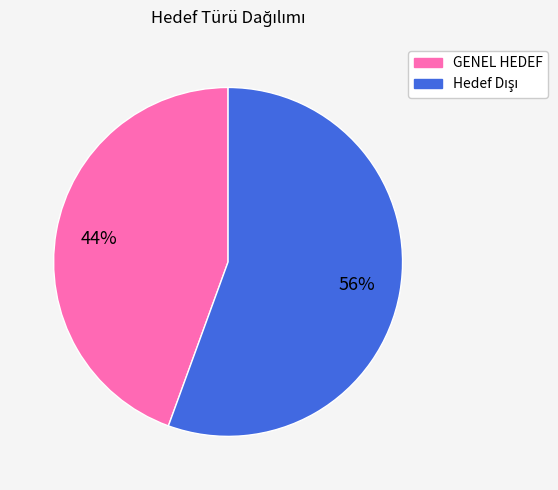

Is there any slice that represents more than half of the pie?

Yes